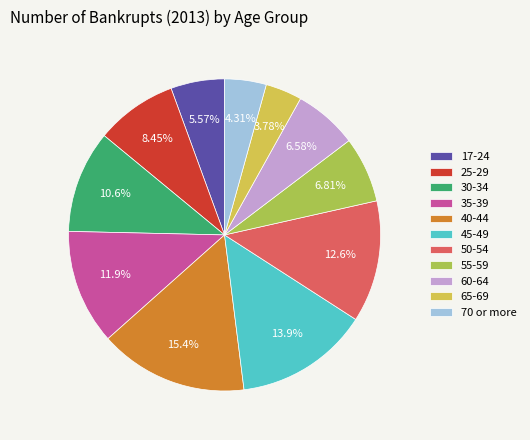

Does 60-64 represent more than half of the total?

No